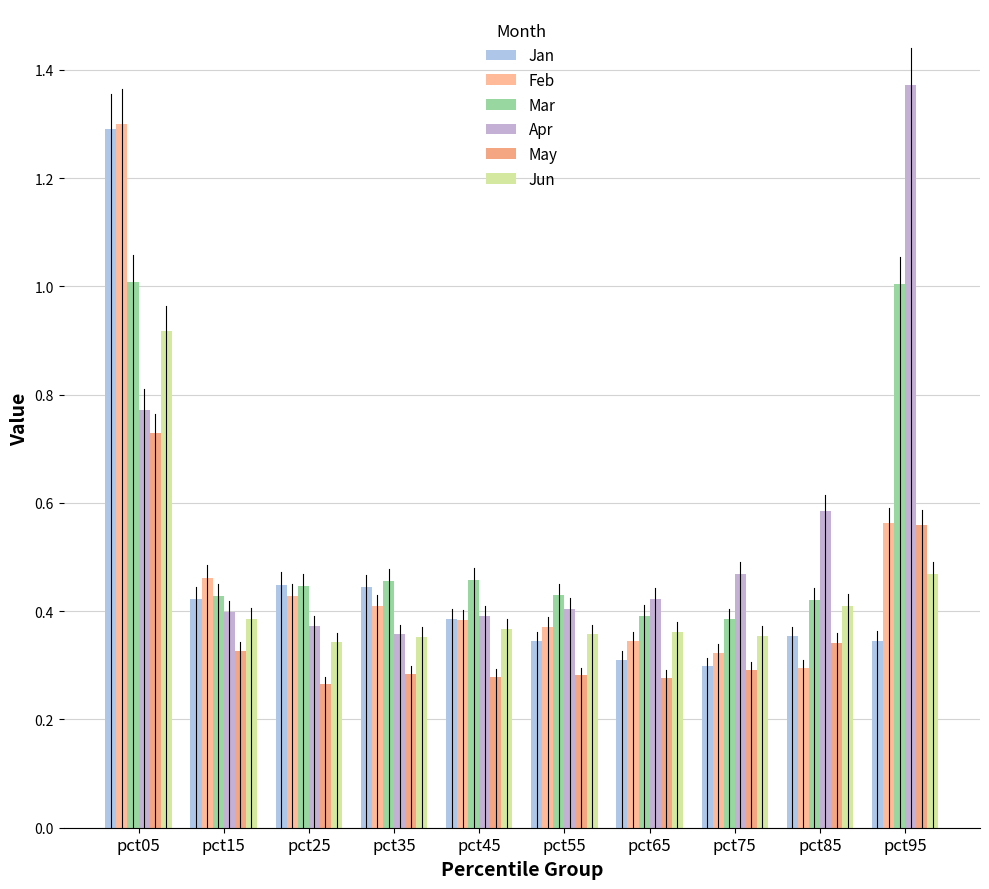

Is the value of Jan at pct05 greater than the value of Apr at pct45?

Yes